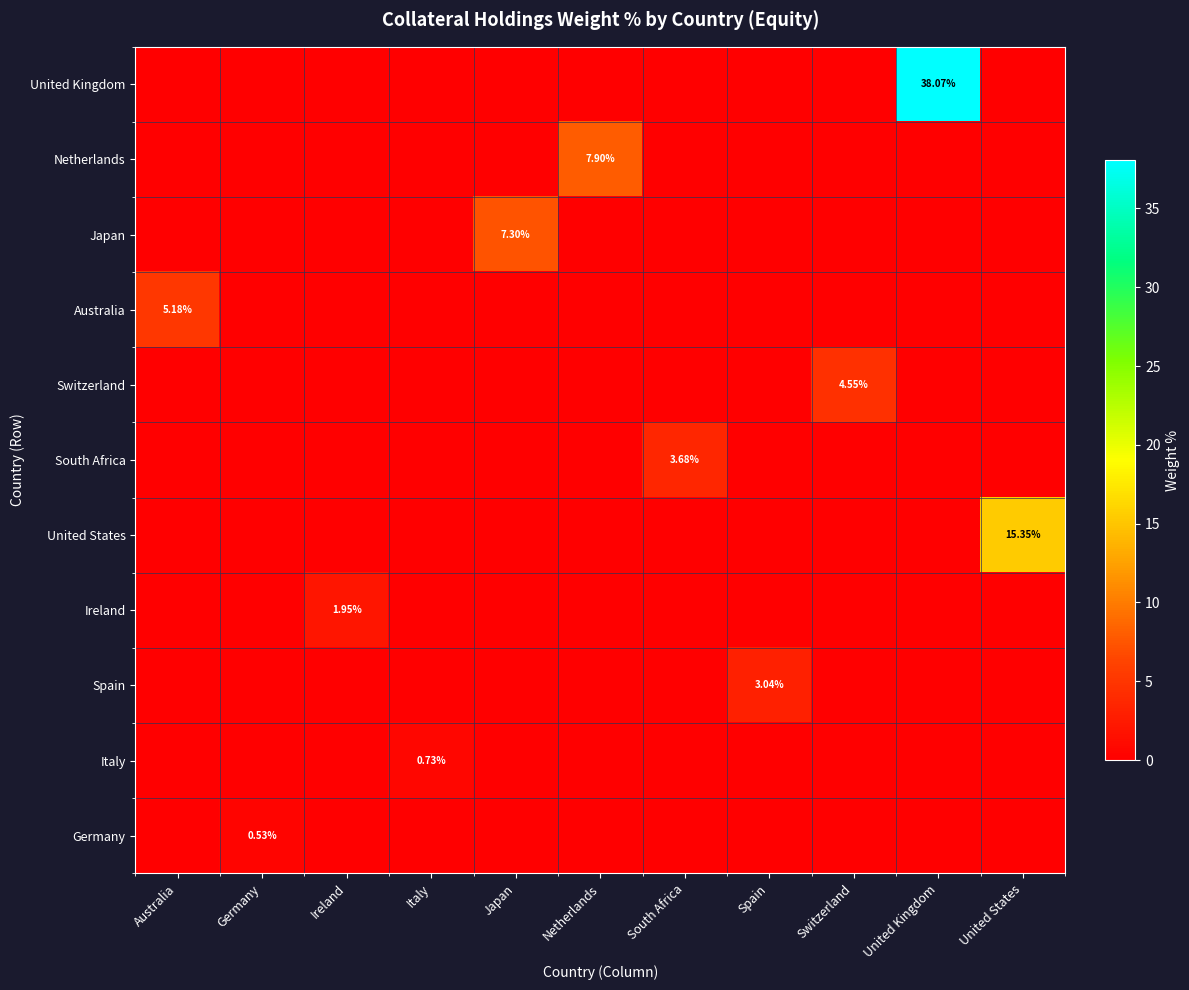

What is the difference between the United Kingdom values at Italy and United Kingdom?

38.1